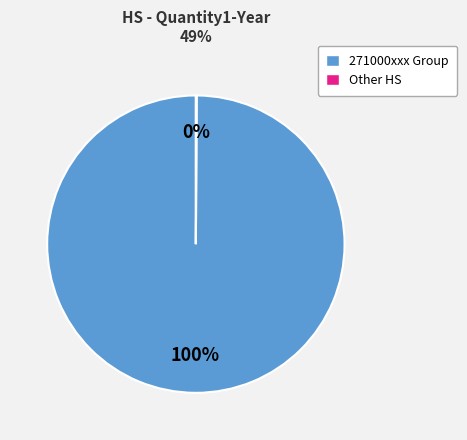

To the nearest percent, what is the difference between the largest and smallest slice percentages?

100%